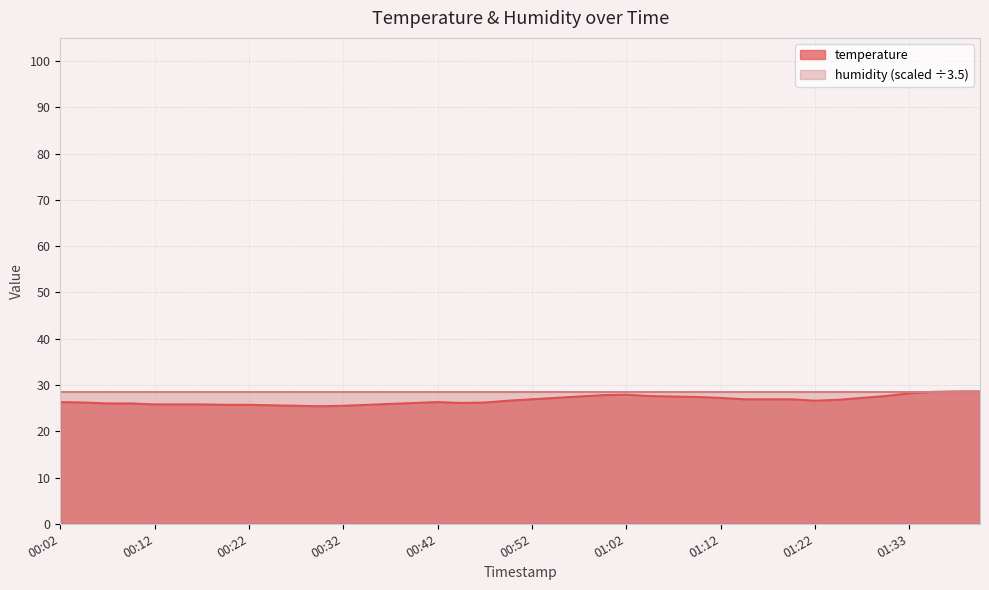

What is the maximum value shown in the chart?

28.6